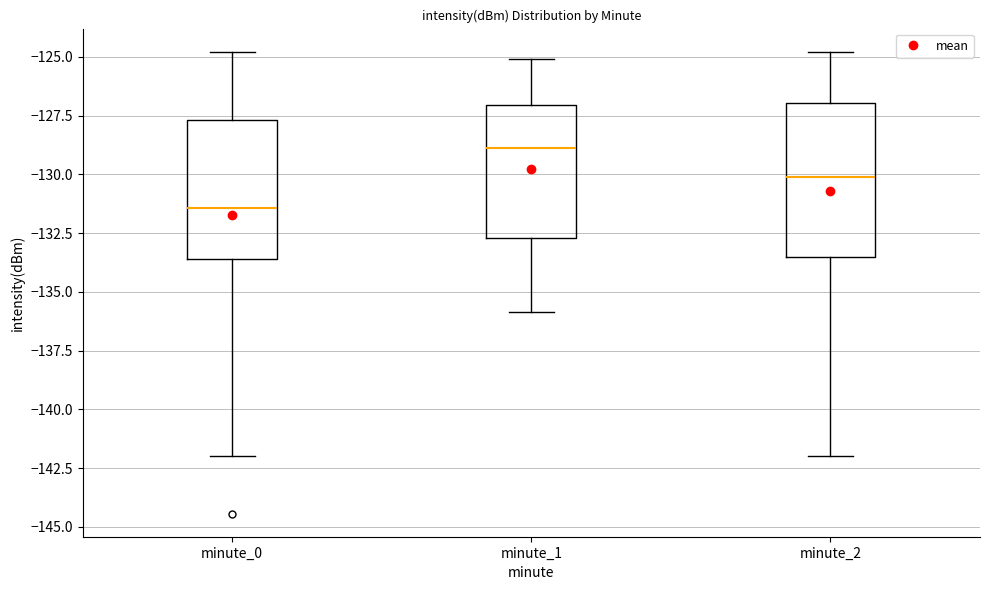

Where is the lower edge of the box for minute_1 on the y-axis? The values are not printed on the chart, so give them approximately, as read against the axis.

-132.5